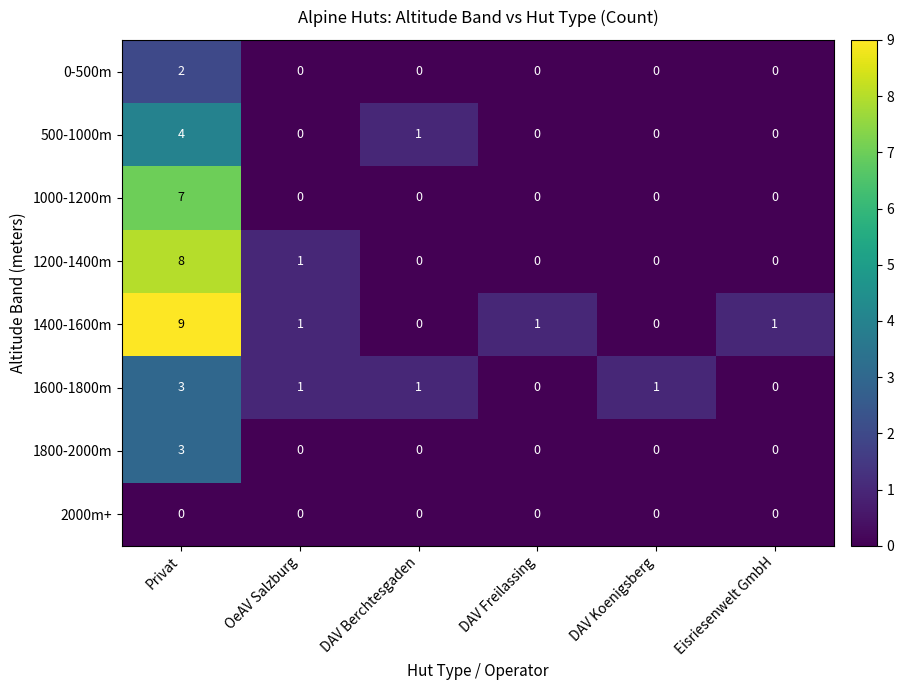

The 0-500m series shows 0 at DAV Berchtesgaden. True or false?

True